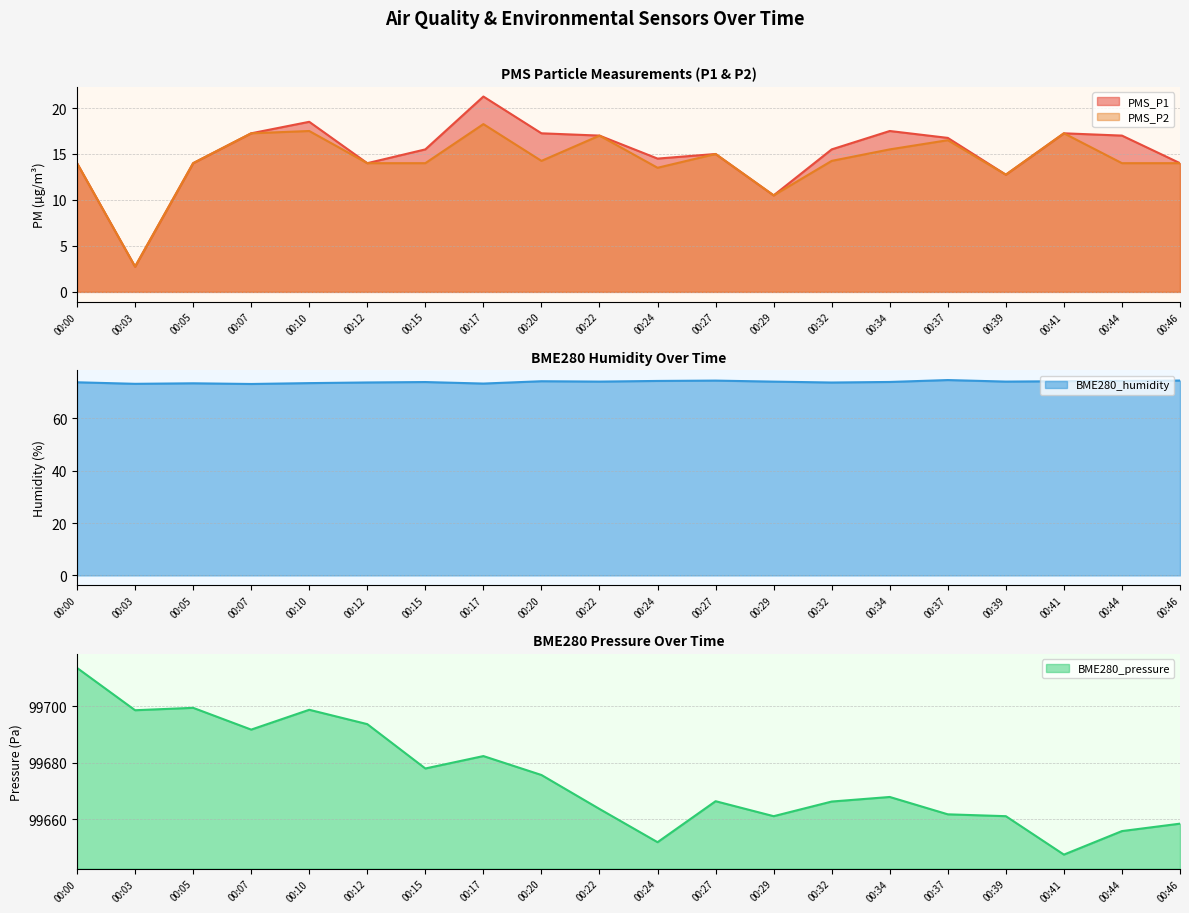

True or false: PMS_P2 and BME280_pressure intersect in this chart.

False